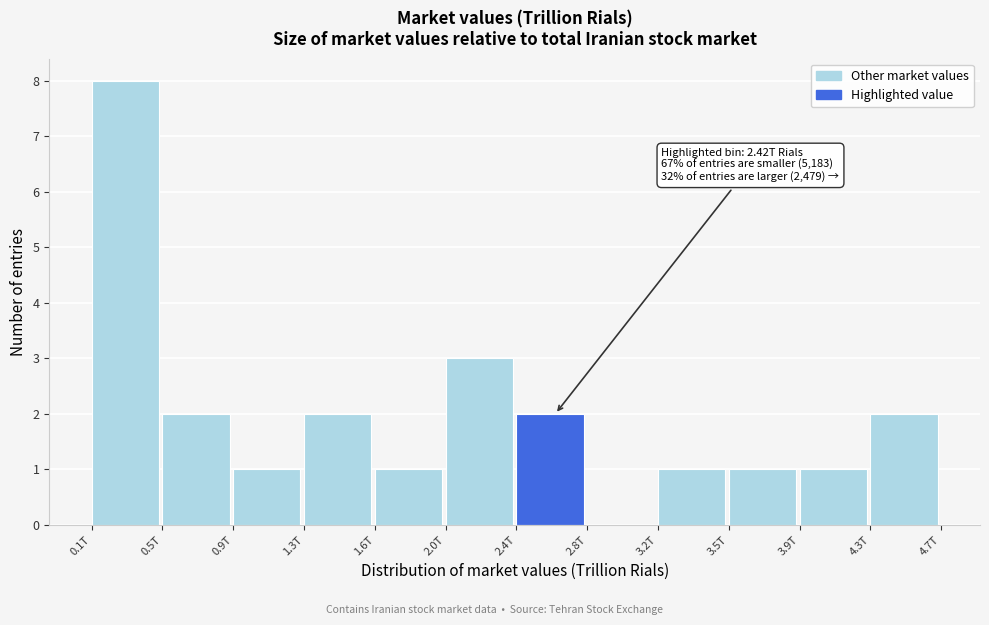

Reading left to right, what are all the values shown in this chart?

0.1T=8	0.5T=2	0.9T=1	1.3T=2	1.6T=1	2.0T=3	2.4T=2	2.8T=0	3.2T=1	3.5T=1	3.9T=1	4.3T=2